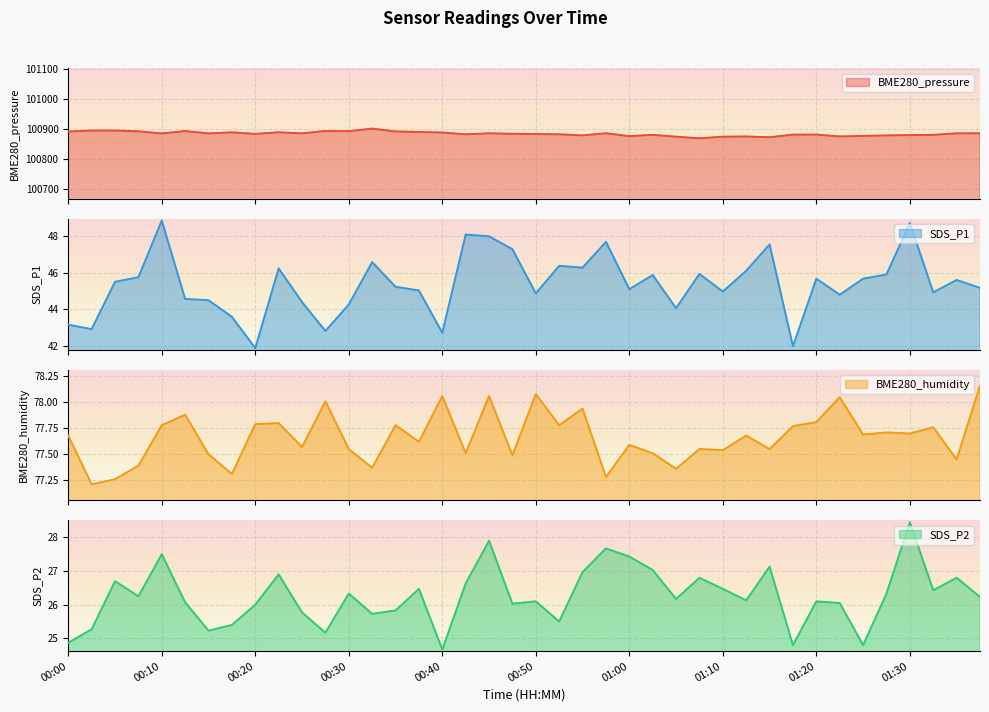

What value does the BME280_pressure series have at 00:25?

100886.2